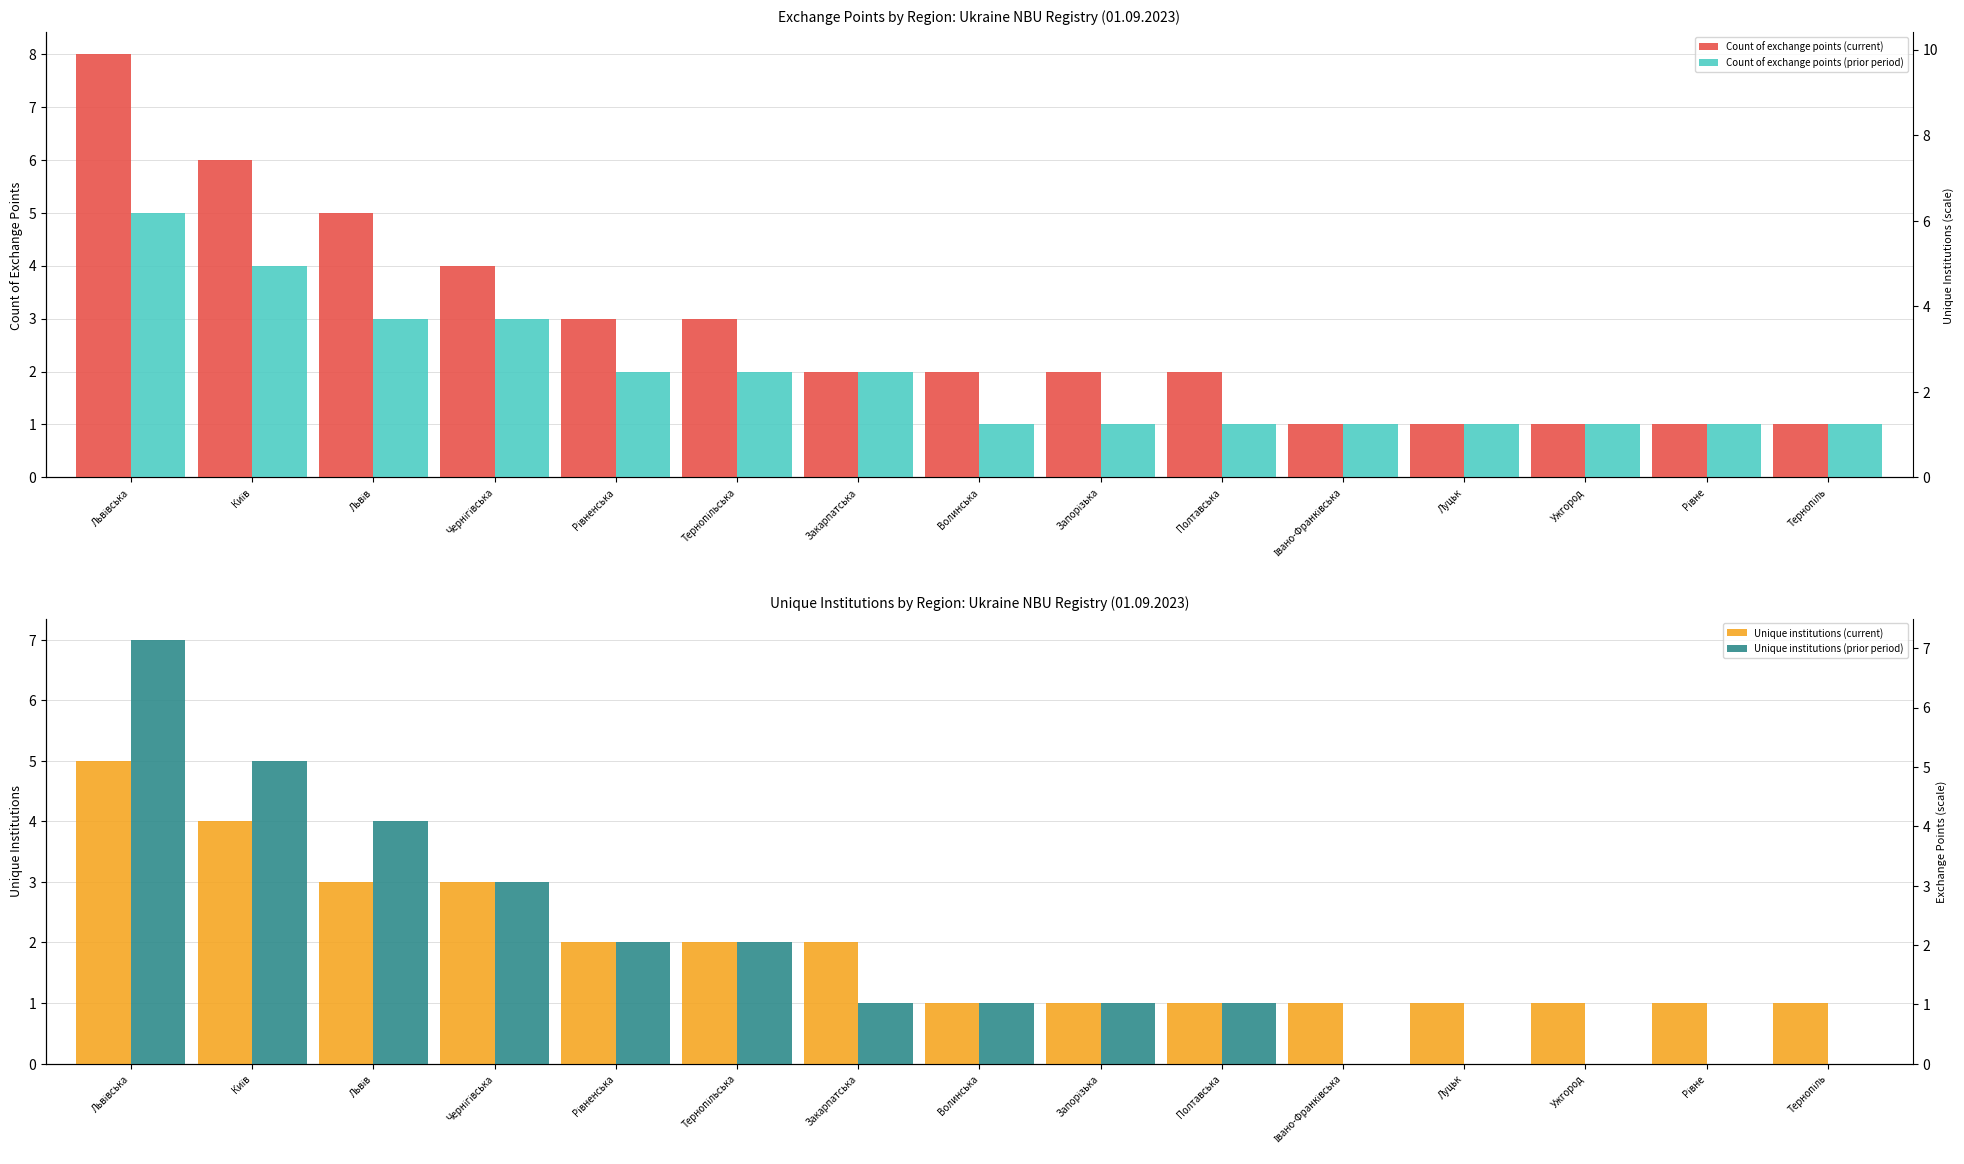

What position from the left is Волинська?

8